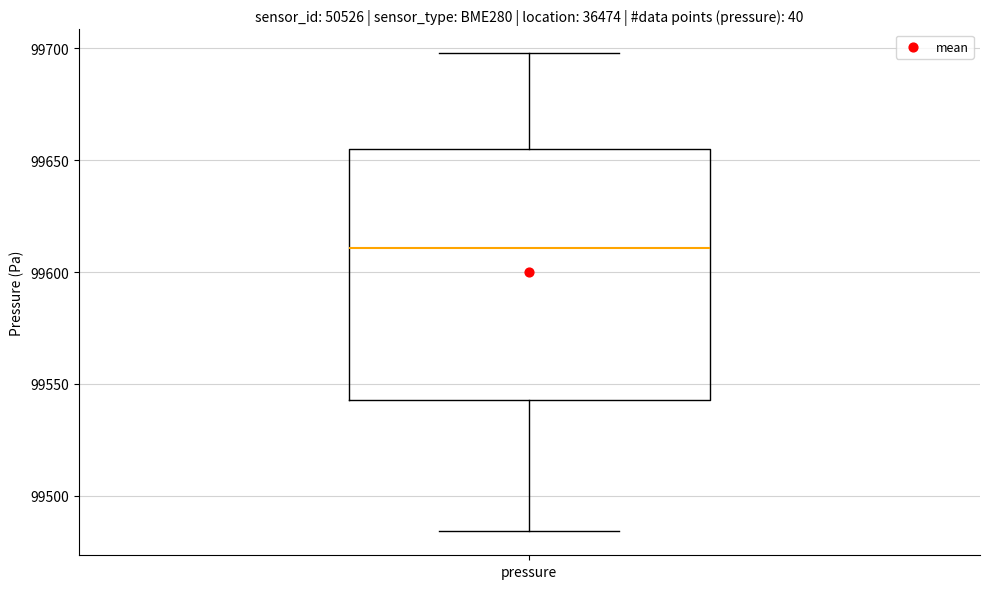

Transcribe this box plot: give where the median line is, the range the box spans, and where the two whiskers end, as read against the y-axis. The values are not printed on the chart, so give them approximately, as read against the axis.

median 99610, box 99545 to 99655, whiskers 99485 to 99700